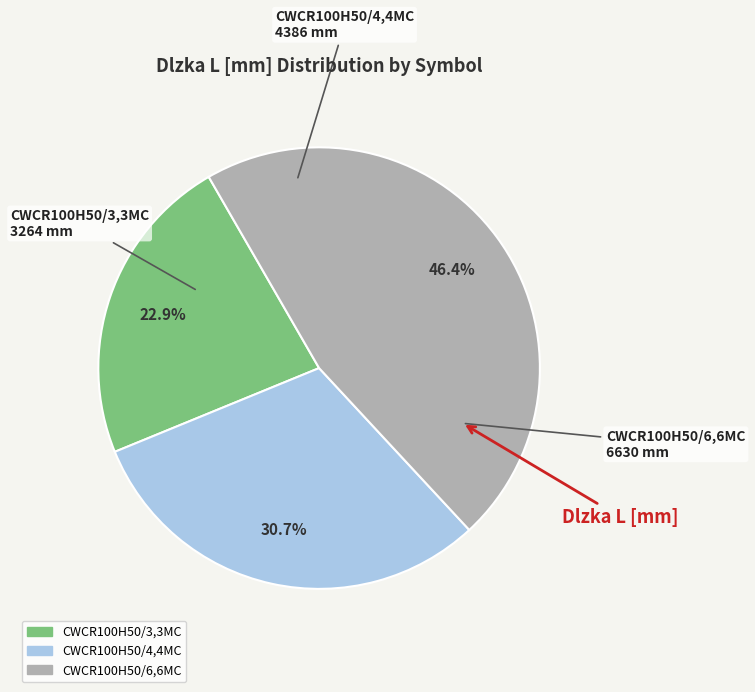

What is the smallest slice in the pie chart?

CWCR100H50/3,3MC